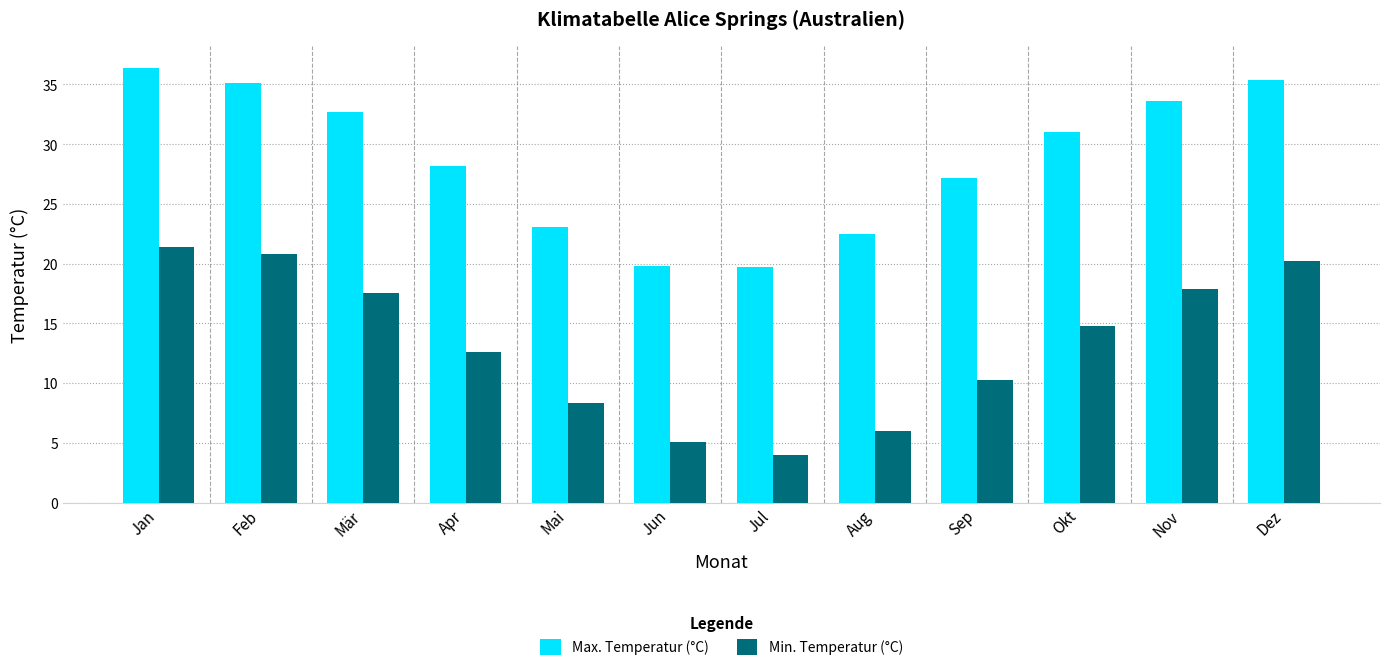

Which category has the lowest value in the Min. Temperatur (°C) series?

Jul